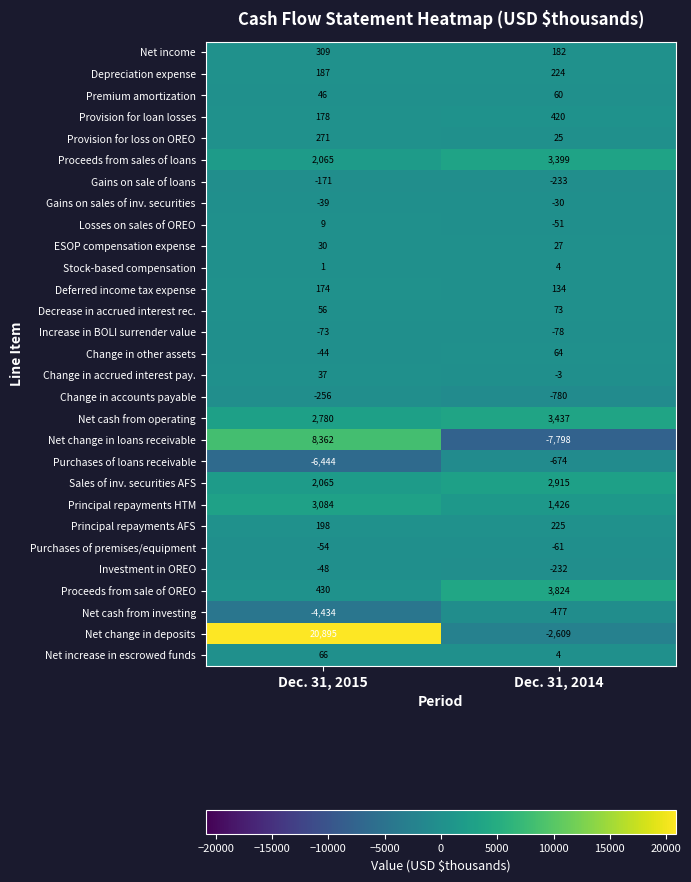

What is the greatest value displayed?

20895